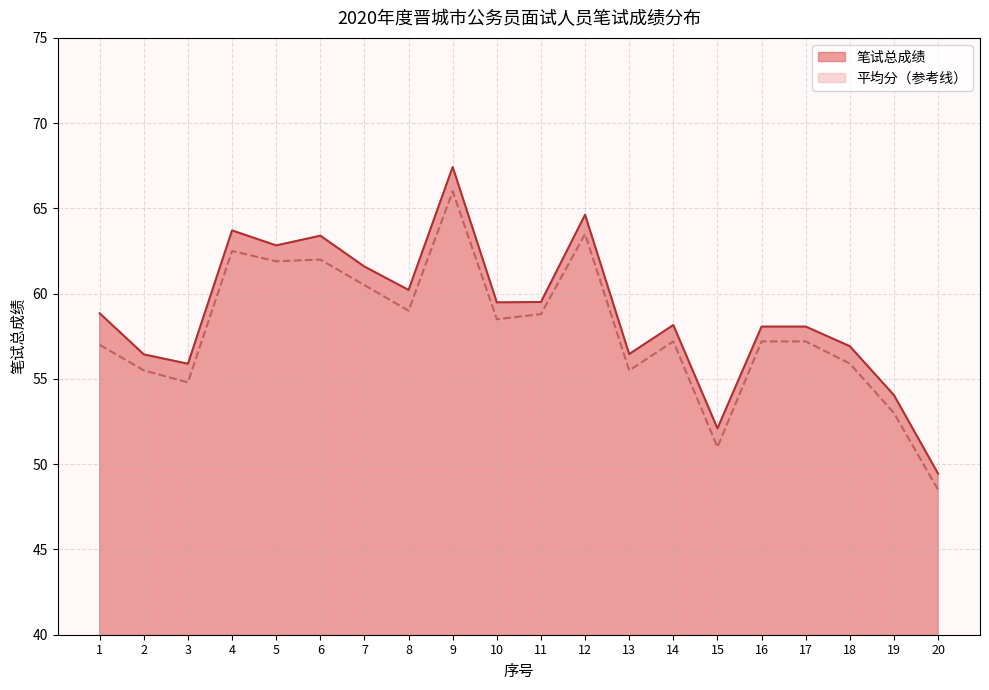

What is the difference between the second highest and minimum values in the 平均分 series?

15.0